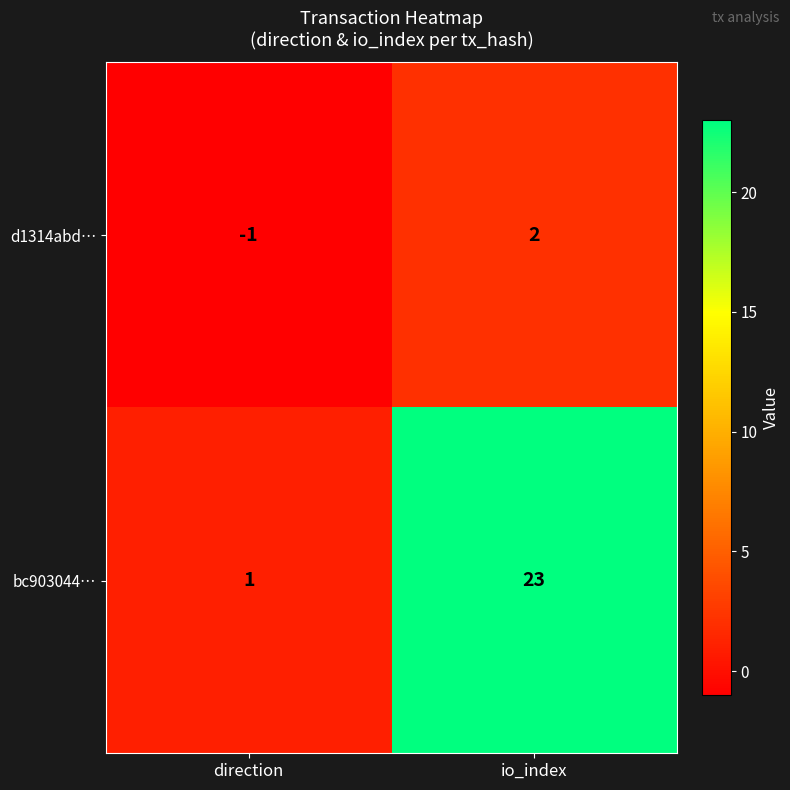

Rank the categories by bc903044… value from lowest to highest.

direction, io_index